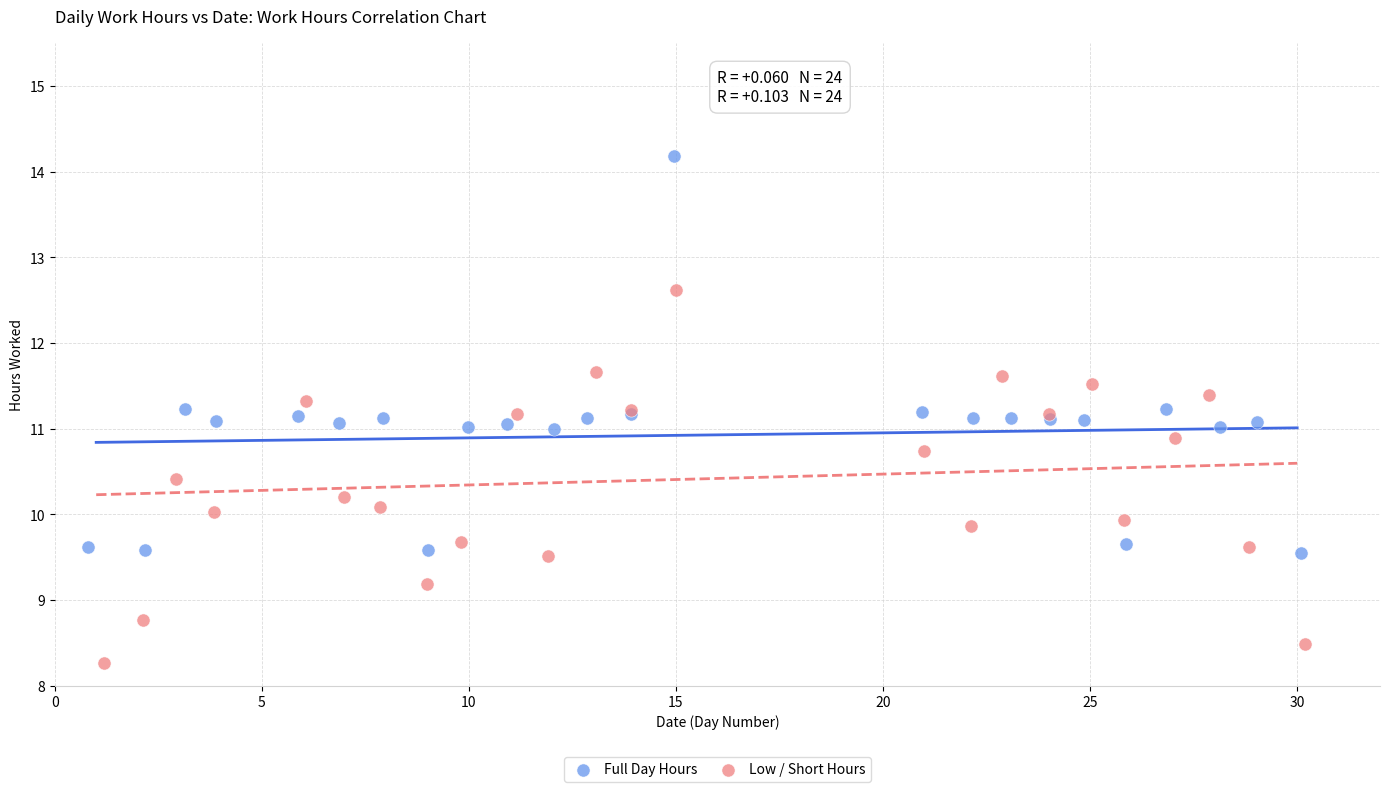

Which series reaches the minimum Y coordinate?

Low / Short Hours